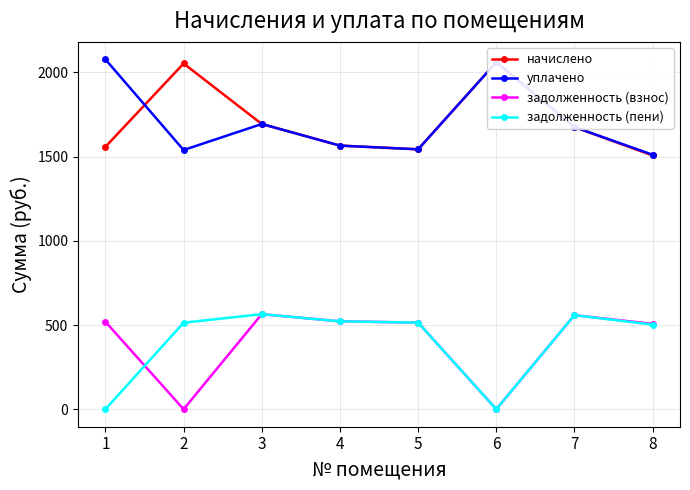

At how many categories does at least one series exceed 1097?

8